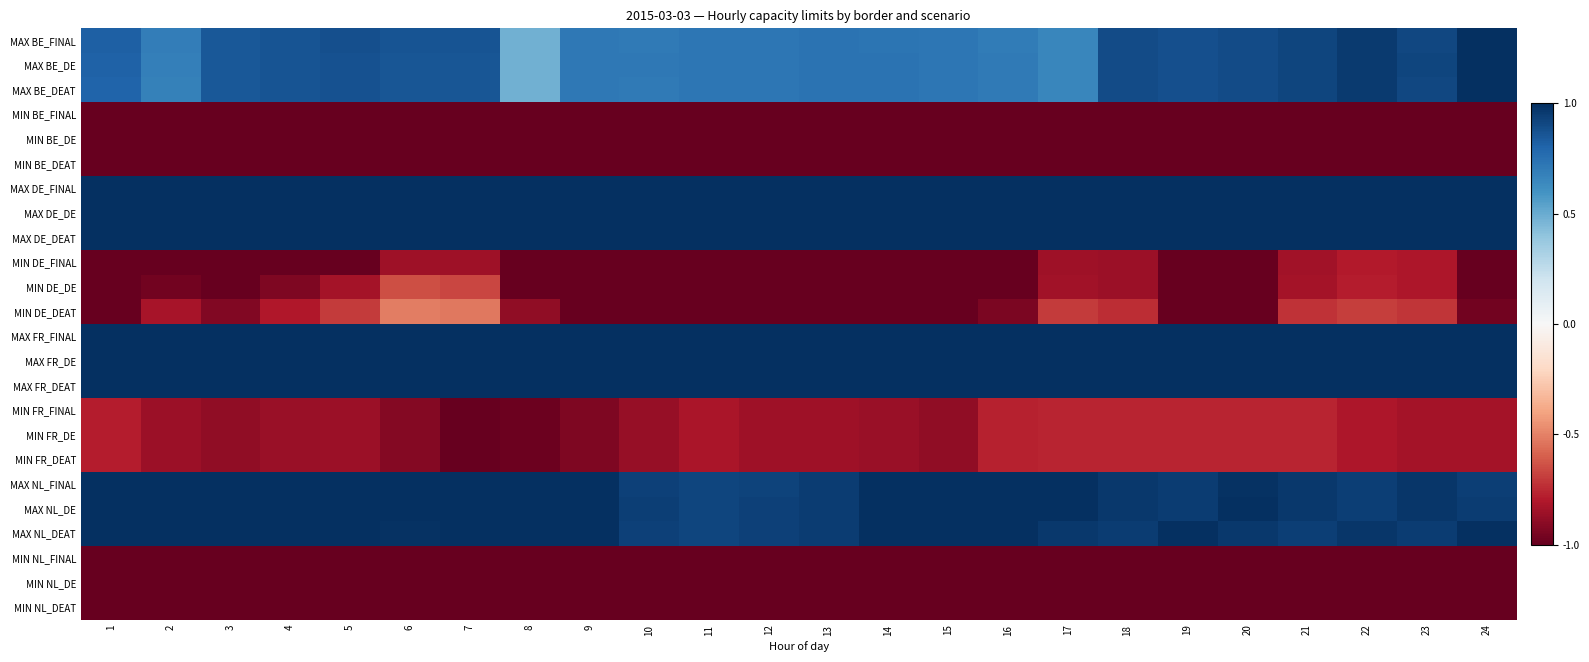

Reading left to right, what are all the values shown in this chart?

MAX BE_FINAL: 1=0.8	2=0.7	3=0.8	4=0.9	5=0.9	6=0.9	7=0.9	8=0.5	9=0.7	10=0.7	11=0.7	12=0.7	13=0.7	14=0.7	15=0.7	16=0.7	17=0.7	18=0.9	19=0.9	20=0.9	21=0.9	22=1.0	23=0.9	24=1.0
MAX BE_DE: 1=0.8	2=0.7	3=0.8	4=0.9	5=0.9	6=0.9	7=0.9	8=0.5	9=0.7	10=0.7	11=0.7	12=0.7	13=0.7	14=0.7	15=0.7	16=0.7	17=0.7	18=0.9	19=0.9	20=0.9	21=0.9	22=1.0	23=0.9	24=1.0
MAX BE_DEAT: 1=0.8	2=0.7	3=0.8	4=0.9	5=0.9	6=0.9	7=0.9	8=0.5	9=0.7	10=0.7	11=0.7	12=0.7	13=0.7	14=0.7	15=0.7	16=0.7	17=0.7	18=0.9	19=0.9	20=0.9	21=0.9	22=1.0	23=0.9	24=1.0
MIN BE_FINAL: 1=-1.0	2=-1.0	3=-1.0	4=-1.0	5=-1.0	6=-1.0	7=-1.0	8=-1.0	9=-1.0	10=-1.0	11=-1.0	12=-1.0	13=-1.0	14=-1.0	15=-1.0	16=-1.0	17=-1.0	18=-1.0	19=-1.0	20=-1.0	21=-1.0	22=-1.0	23=-1.0	24=-1.0
MIN BE_DE: 1=-1.0	2=-1.0	3=-1.0	4=-1.0	5=-1.0	6=-1.0	7=-1.0	8=-1.0	9=-1.0	10=-1.0	11=-1.0	12=-1.0	13=-1.0	14=-1.0	15=-1.0	16=-1.0	17=-1.0	18=-1.0	19=-1.0	20=-1.0	21=-1.0	22=-1.0	23=-1.0	24=-1.0
MIN BE_DEAT: 1=-1.0	2=-1.0	3=-1.0	4=-1.0	5=-1.0	6=-1.0	7=-1.0	8=-1.0	9=-1.0	10=-1.0	11=-1.0	12=-1.0	13=-1.0	14=-1.0	15=-1.0	16=-1.0	17=-1.0	18=-1.0	19=-1.0	20=-1.0	21=-1.0	22=-1.0	23=-1.0	24=-1.0
MAX DE_FINAL: 1=1.0	2=1.0	3=1.0	4=1.0	5=1.0	6=1.0	7=1.0	8=1.0	9=1.0	10=1.0	11=1.0	12=1.0	13=1.0	14=1.0	15=1.0	16=1.0	17=1.0	18=1.0	19=1.0	20=1.0	21=1.0	22=1.0	23=1.0	24=1.0
MAX DE_DE: 1=1.0	2=1.0	3=1.0	4=1.0	5=1.0	6=1.0	7=1.0	8=1.0	9=1.0	10=1.0	11=1.0	12=1.0	13=1.0	14=1.0	15=1.0	16=1.0	17=1.0	18=1.0	19=1.0	20=1.0	21=1.0	22=1.0	23=1.0	24=1.0
MAX DE_DEAT: 1=1.0	2=1.0	3=1.0	4=1.0	5=1.0	6=1.0	7=1.0	8=1.0	9=1.0	10=1.0	11=1.0	12=1.0	13=1.0	14=1.0	15=1.0	16=1.0	17=1.0	18=1.0	19=1.0	20=1.0	21=1.0	22=1.0	23=1.0	24=1.0
MIN DE_FINAL: 1=-1.0	2=-1.0	3=-1.0	4=-1.0	5=-1.0	6=-0.8	7=-0.9	8=-1.0	9=-1.0	10=-1.0	11=-1.0	12=-1.0	13=-1.0	14=-1.0	15=-1.0	16=-1.0	17=-0.8	18=-0.9	19=-1.0	20=-1.0	21=-0.8	22=-0.8	23=-0.8	24=-1.0
MIN DE_DE: 1=-1.0	2=-1.0	3=-1.0	4=-0.9	5=-0.8	6=-0.6	7=-0.7	8=-1.0	9=-1.0	10=-1.0	11=-1.0	12=-1.0	13=-1.0	14=-1.0	15=-1.0	16=-1.0	17=-0.8	18=-0.9	19=-1.0	20=-1.0	21=-0.8	22=-0.8	23=-0.8	24=-1.0
MIN DE_DEAT: 1=-1.0	2=-0.8	3=-0.9	4=-0.8	5=-0.7	6=-0.5	7=-0.5	8=-0.9	9=-1.0	10=-1.0	11=-1.0	12=-1.0	13=-1.0	14=-1.0	15=-1.0	16=-0.9	17=-0.7	18=-0.7	19=-1.0	20=-1.0	21=-0.7	22=-0.7	23=-0.7	24=-1.0
MAX FR_FINAL: 1=1.0	2=1.0	3=1.0	4=1.0	5=1.0	6=1.0	7=1.0	8=1.0	9=1.0	10=1.0	11=1.0	12=1.0	13=1.0	14=1.0	15=1.0	16=1.0	17=1.0	18=1.0	19=1.0	20=1.0	21=1.0	22=1.0	23=1.0	24=1.0
MAX FR_DE: 1=1.0	2=1.0	3=1.0	4=1.0	5=1.0	6=1.0	7=1.0	8=1.0	9=1.0	10=1.0	11=1.0	12=1.0	13=1.0	14=1.0	15=1.0	16=1.0	17=1.0	18=1.0	19=1.0	20=1.0	21=1.0	22=1.0	23=1.0	24=1.0
MAX FR_DEAT: 1=1.0	2=1.0	3=1.0	4=1.0	5=1.0	6=1.0	7=1.0	8=1.0	9=1.0	10=1.0	11=1.0	12=1.0	13=1.0	14=1.0	15=1.0	16=1.0	17=1.0	18=1.0	19=1.0	20=1.0	21=1.0	22=1.0	23=1.0	24=1.0
MIN FR_FINAL: 1=-0.8	2=-0.9	3=-0.9	4=-0.9	5=-0.9	6=-0.9	7=-1.0	8=-1.0	9=-0.9	10=-0.9	11=-0.8	12=-0.8	13=-0.8	14=-0.9	15=-0.9	16=-0.8	17=-0.8	18=-0.8	19=-0.8	20=-0.8	21=-0.8	22=-0.8	23=-0.8	24=-0.8
MIN FR_DE: 1=-0.8	2=-0.9	3=-0.9	4=-0.9	5=-0.9	6=-0.9	7=-1.0	8=-1.0	9=-0.9	10=-0.9	11=-0.8	12=-0.8	13=-0.8	14=-0.9	15=-0.9	16=-0.8	17=-0.8	18=-0.8	19=-0.8	20=-0.8	21=-0.8	22=-0.8	23=-0.8	24=-0.8
MIN FR_DEAT: 1=-0.8	2=-0.9	3=-0.9	4=-0.9	5=-0.9	6=-0.9	7=-1.0	8=-1.0	9=-0.9	10=-0.9	11=-0.8	12=-0.8	13=-0.8	14=-0.9	15=-0.9	16=-0.8	17=-0.8	18=-0.8	19=-0.8	20=-0.8	21=-0.8	22=-0.8	23=-0.8	24=-0.8
MAX NL_FINAL: 1=1.0	2=1.0	3=1.0	4=1.0	5=1.0	6=1.0	7=1.0	8=1.0	9=1.0	10=0.9	11=0.9	12=0.9	13=0.9	14=1.0	15=1.0	16=1.0	17=1.0	18=1.0	19=0.9	20=1.0	21=1.0	22=0.9	23=1.0	24=0.9
MAX NL_DE: 1=1.0	2=1.0	3=1.0	4=1.0	5=1.0	6=1.0	7=1.0	8=1.0	9=1.0	10=0.9	11=0.9	12=0.9	13=1.0	14=1.0	15=1.0	16=1.0	17=1.0	18=1.0	19=1.0	20=1.0	21=1.0	22=0.9	23=1.0	24=0.9
MAX NL_DEAT: 1=1.0	2=1.0	3=1.0	4=1.0	5=1.0	6=1.0	7=1.0	8=1.0	9=1.0	10=0.9	11=0.9	12=0.9	13=0.9	14=1.0	15=1.0	16=1.0	17=1.0	18=0.9	19=1.0	20=1.0	21=0.9	22=1.0	23=0.9	24=1.0
MIN NL_FINAL: 1=-1.0	2=-1.0	3=-1.0	4=-1.0	5=-1.0	6=-1.0	7=-1.0	8=-1.0	9=-1.0	10=-1.0	11=-1.0	12=-1.0	13=-1.0	14=-1.0	15=-1.0	16=-1.0	17=-1.0	18=-1.0	19=-1.0	20=-1.0	21=-1.0	22=-1.0	23=-1.0	24=-1.0
MIN NL_DE: 1=-1.0	2=-1.0	3=-1.0	4=-1.0	5=-1.0	6=-1.0	7=-1.0	8=-1.0	9=-1.0	10=-1.0	11=-1.0	12=-1.0	13=-1.0	14=-1.0	15=-1.0	16=-1.0	17=-1.0	18=-1.0	19=-1.0	20=-1.0	21=-1.0	22=-1.0	23=-1.0	24=-1.0
MIN NL_DEAT: 1=-1.0	2=-1.0	3=-1.0	4=-1.0	5=-1.0	6=-1.0	7=-1.0	8=-1.0	9=-1.0	10=-1.0	11=-1.0	12=-1.0	13=-1.0	14=-1.0	15=-1.0	16=-1.0	17=-1.0	18=-1.0	19=-1.0	20=-1.0	21=-1.0	22=-1.0	23=-1.0	24=-1.0